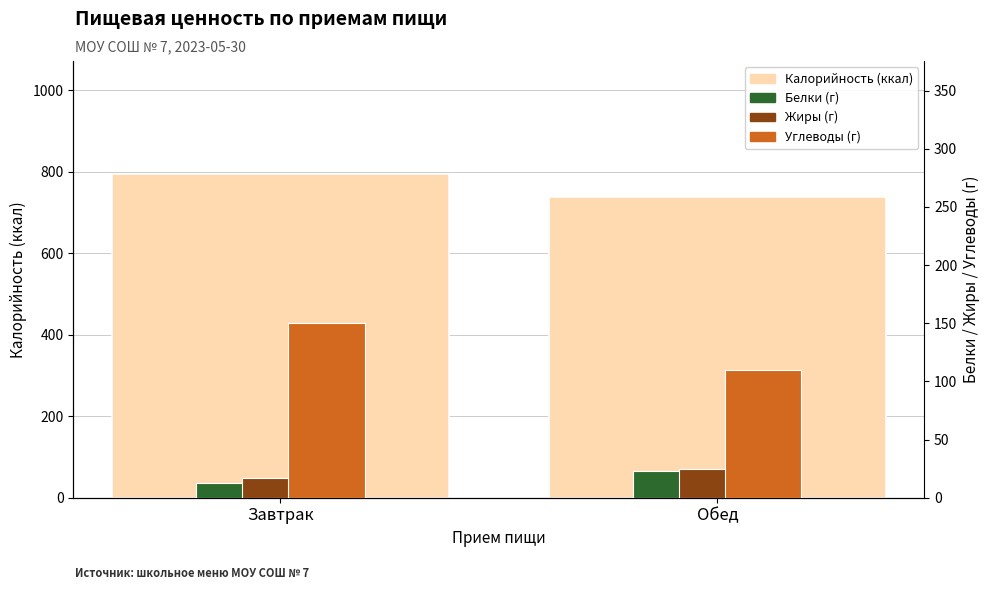

Reading left to right, transcribe all the data shown in this chart.

Калорийность: 794.0	739.0
Белки: 12.7	22.6
Жиры: 16.8	24.5
Углеводы: 150.2	110.1